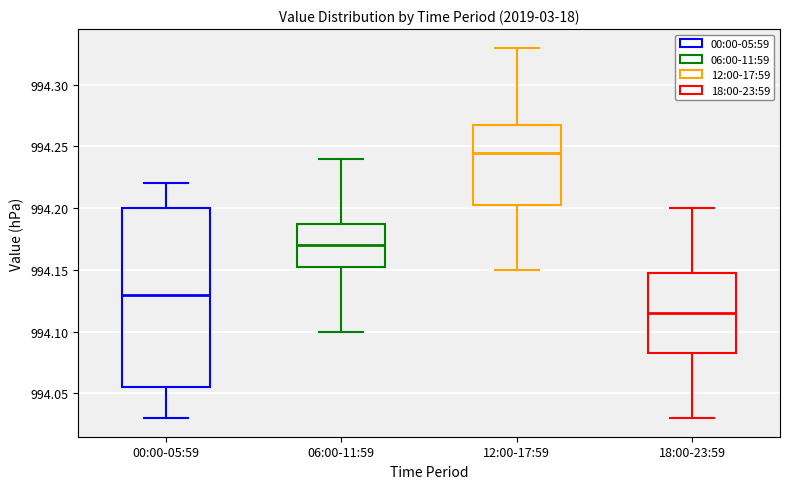

Reading left to right, read every box against the y-axis: the position of its median line, the range the box covers, and the ends of its whiskers. The values are not printed on the chart, so give them approximately, as read against the axis.

00:00-05:59: median 994.130, box 994.055 to 994.200, whiskers 994.030 to 994.220
06:00-11:59: median 994.170, box 994.155 to 994.190, whiskers 994.100 to 994.240
12:00-17:59: median 994.245, box 994.205 to 994.270, whiskers 994.150 to 994.330
18:00-23:59: median 994.115, box 994.085 to 994.150, whiskers 994.030 to 994.200